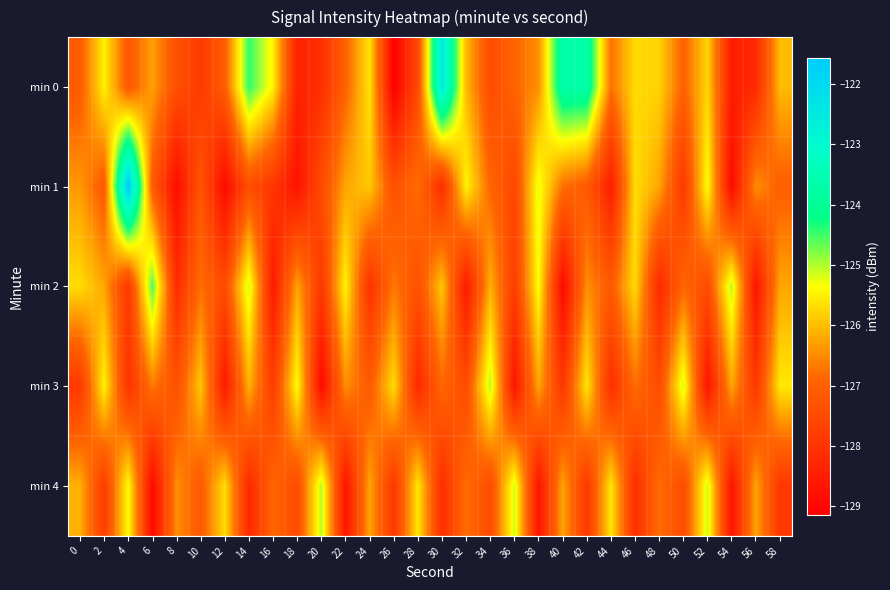

What is the difference between the highest and lowest values at 6?

4.3